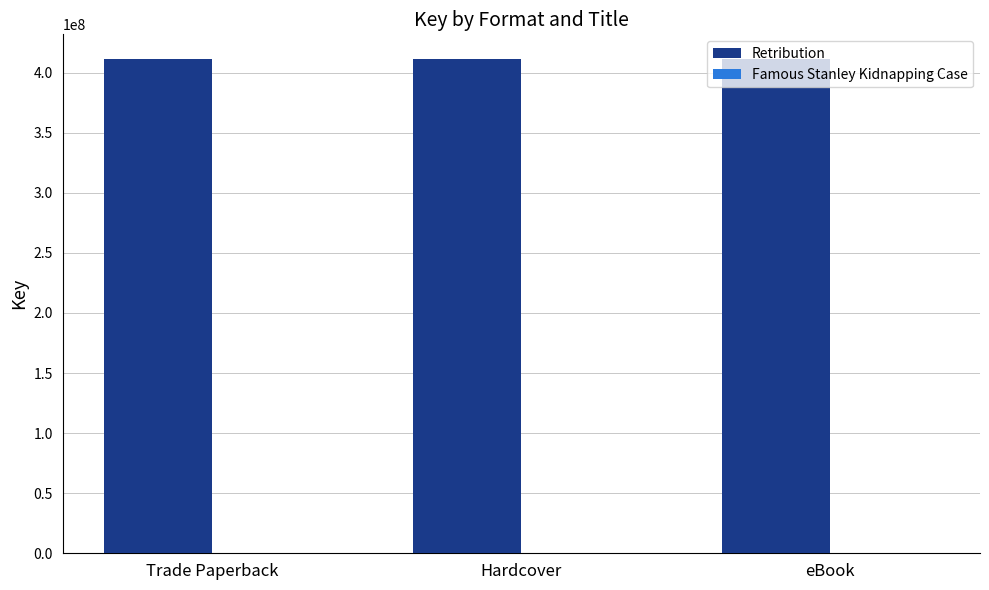

The Retribution series shows 411264439 at Hardcover. True or false?

True